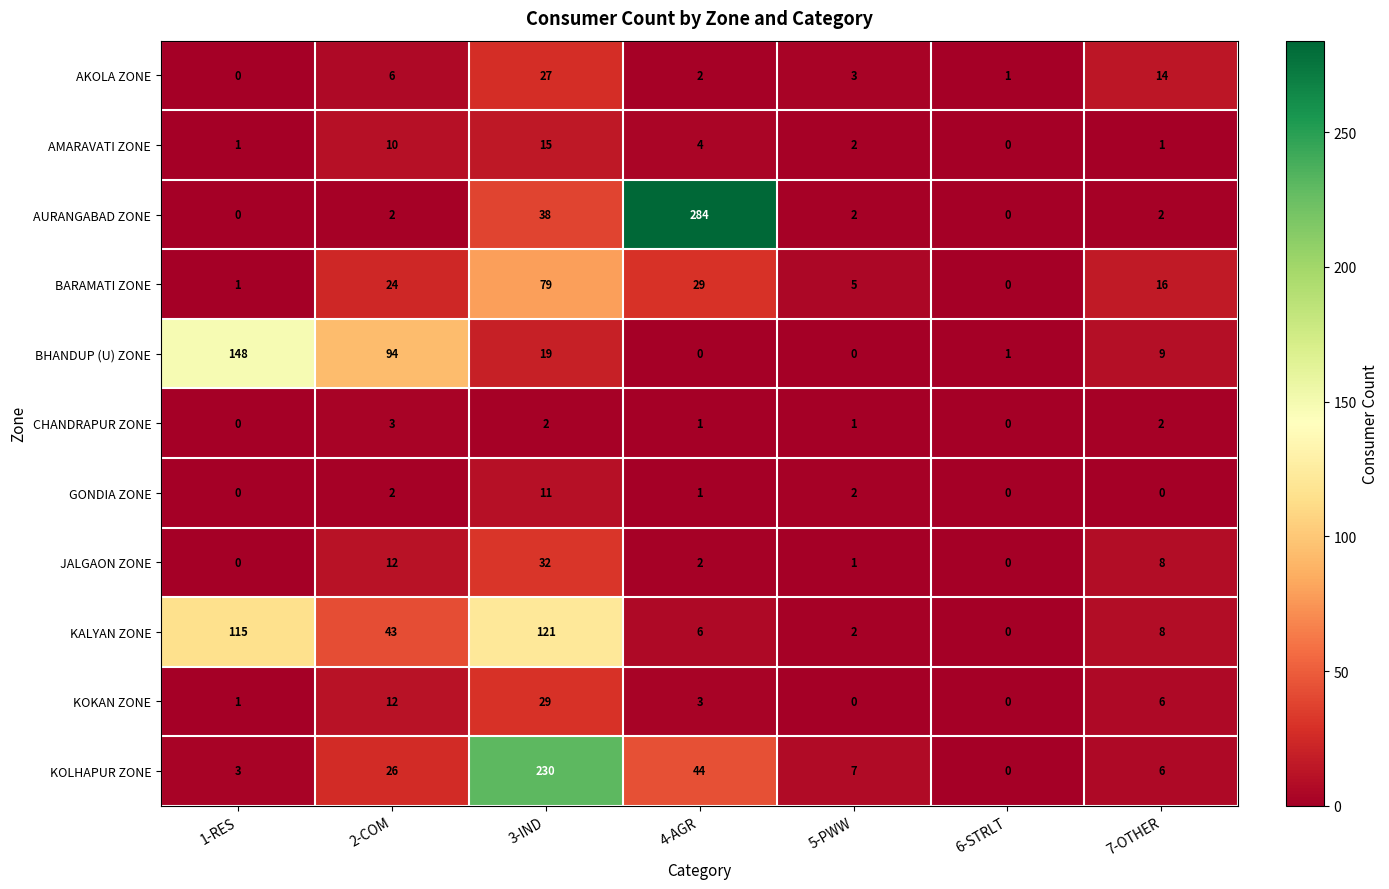

Which series changed the most between 1-RES and 4-AGR?

AURANGABAD ZONE